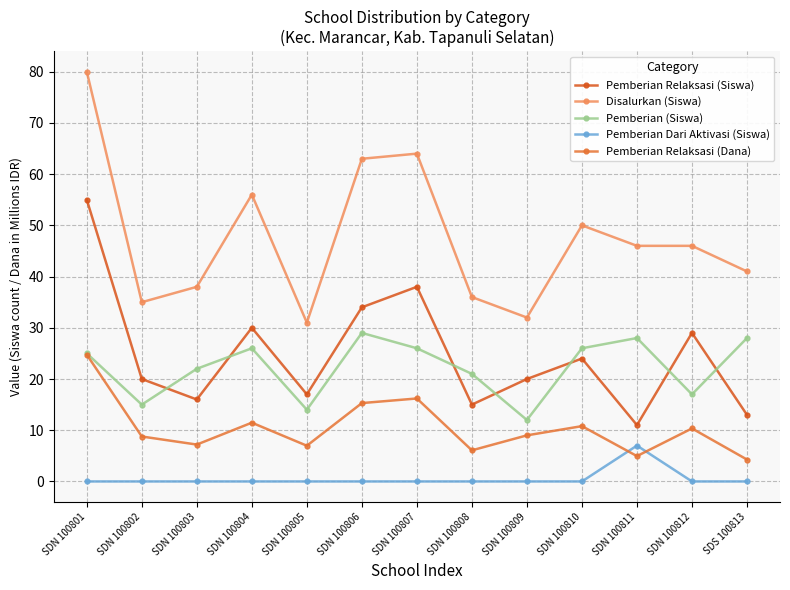

How many data points does each series have?

13